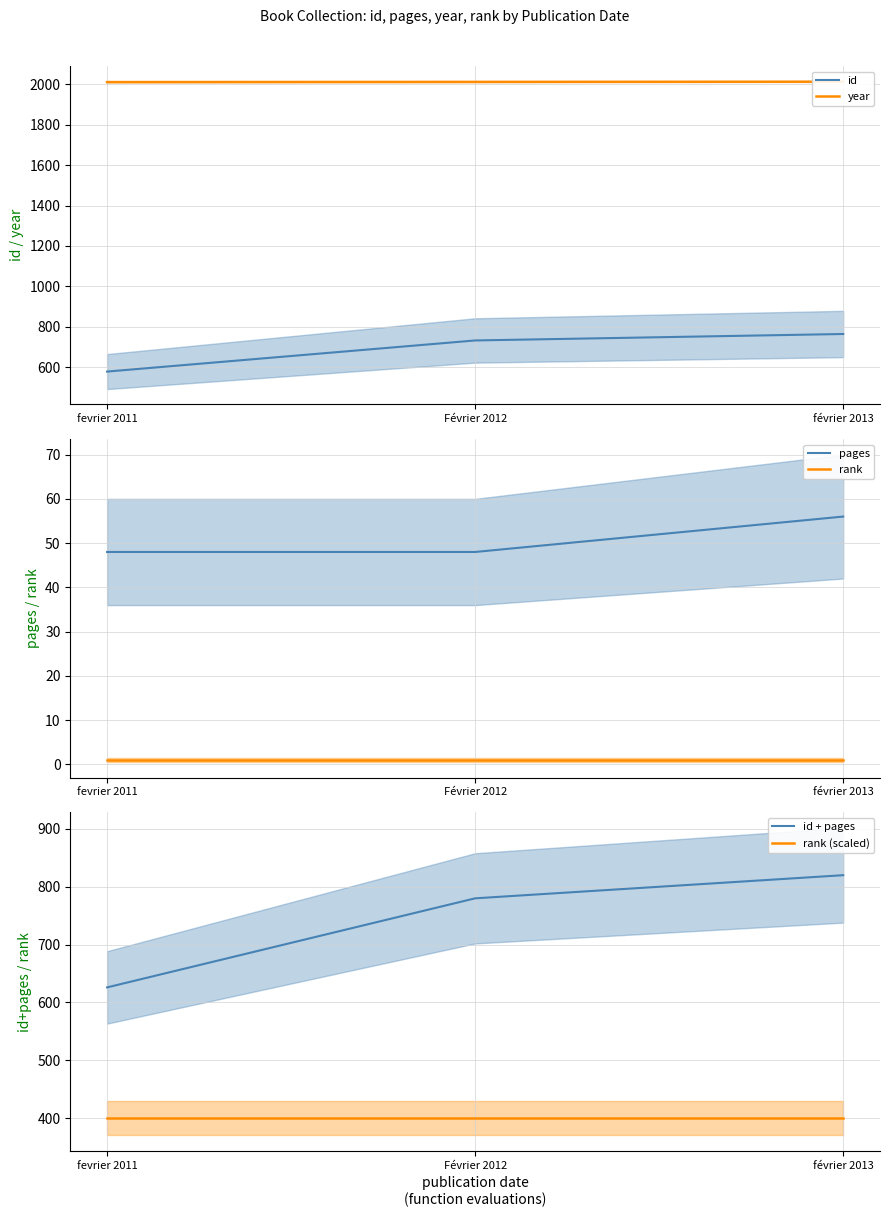

List the series in order of their peak value, lowest first.

rank, pages, rank (scaled), id, id + pages, year